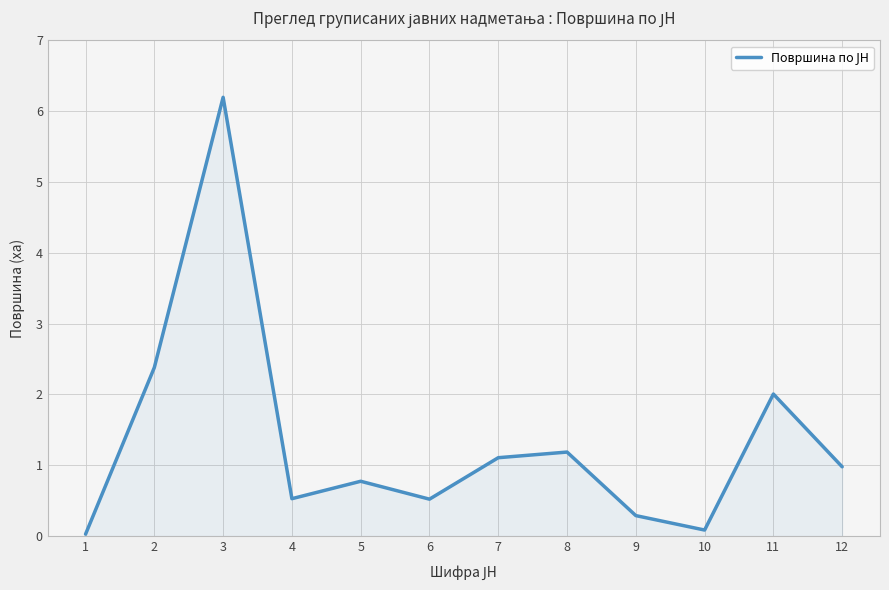

How many lines are shown in the chart?

1